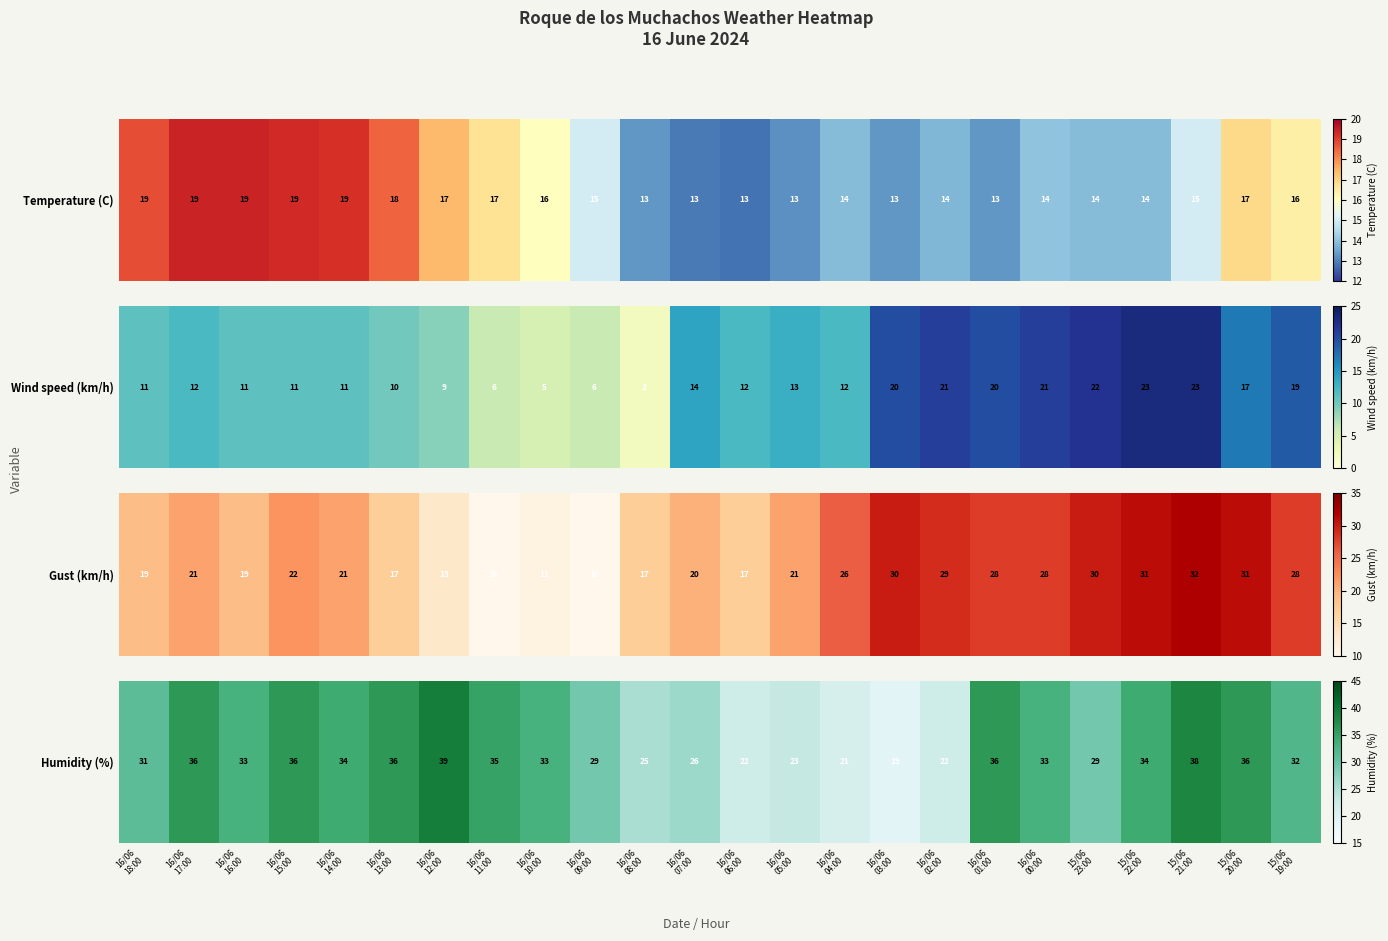

Which category has the highest value across all series?

16/06
12:00